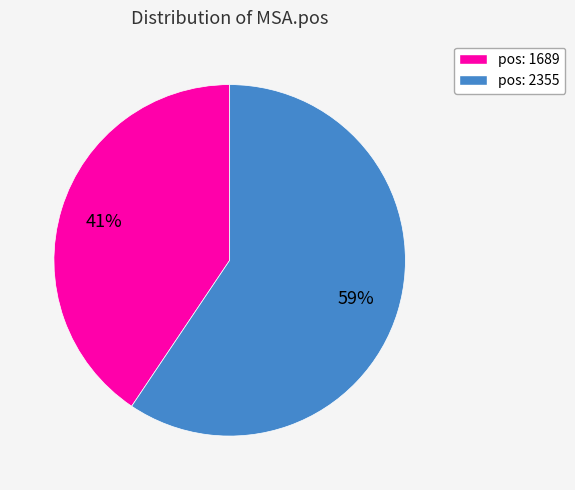

What is the smallest slice in the pie chart?

pos: 1689